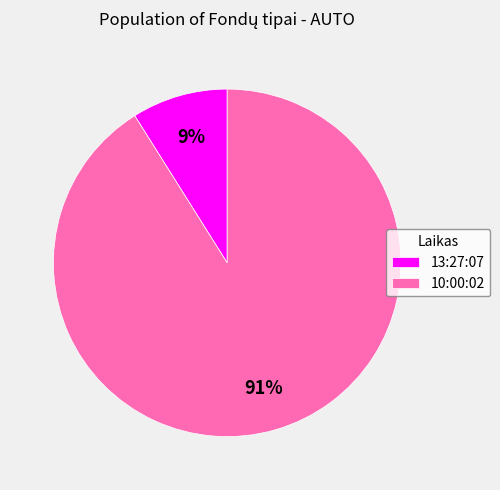

The 10:00:02 slice represents 99% of the pie. True or false?

False